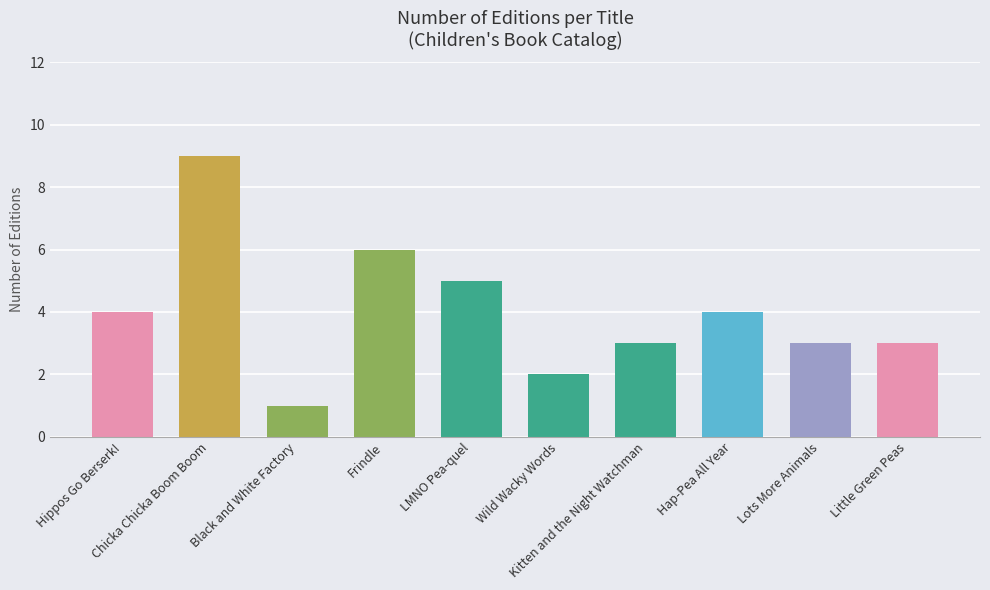

Reading left to right, what are all the values shown in this chart?

4	9	1	6	5	2	3	4	3	3